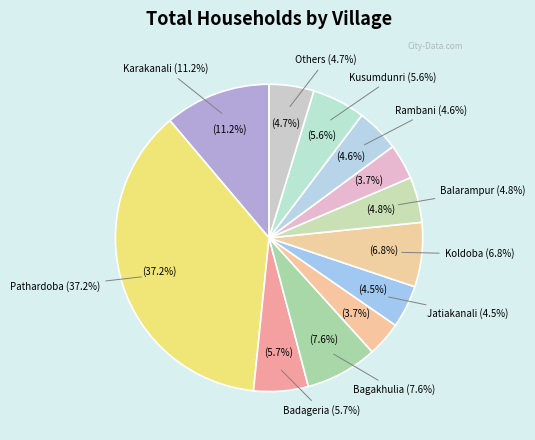

Does any single category account for the majority?

No